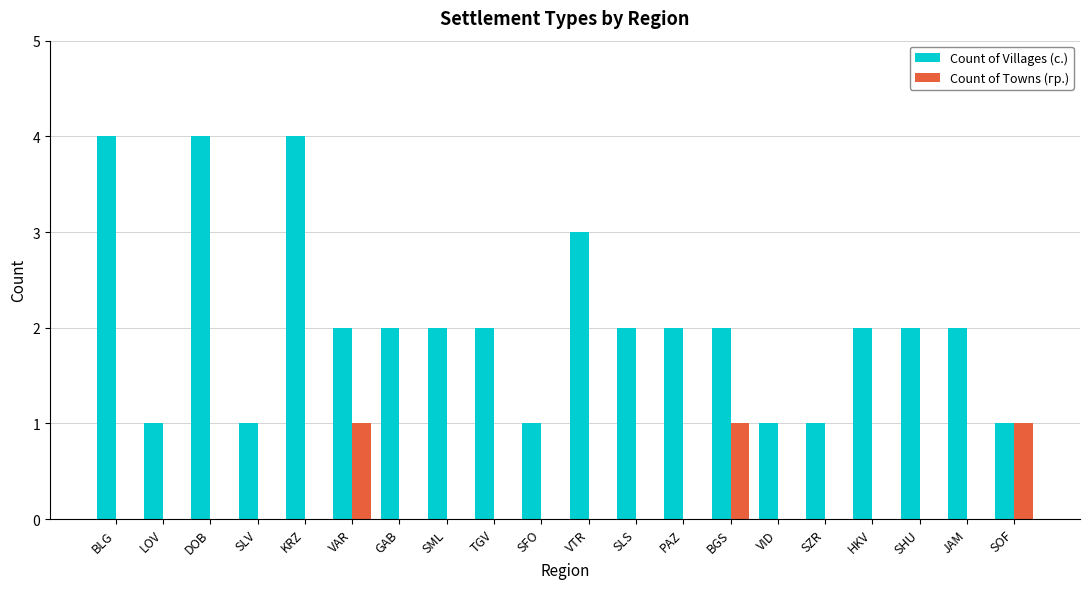

How many data points does each series have?

20